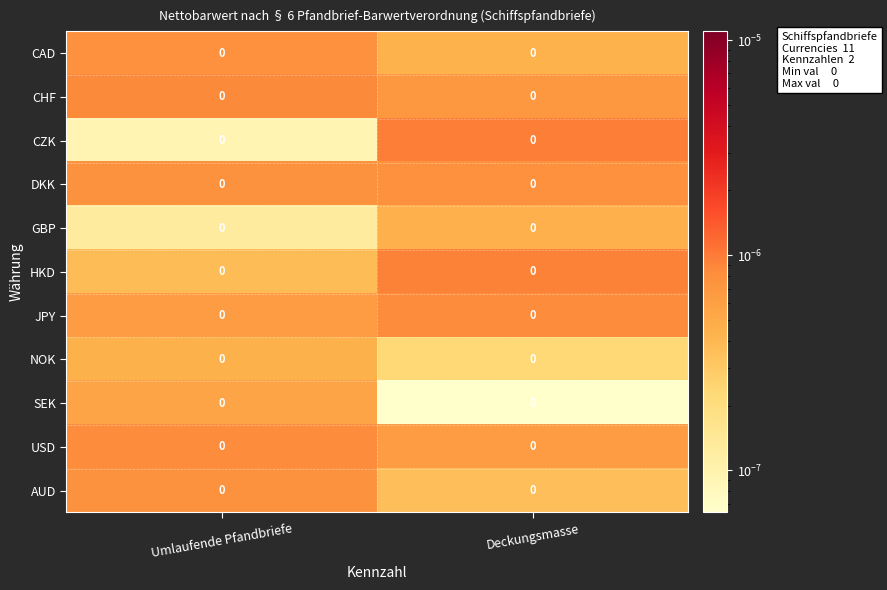

Reading left to right, transcribe all the data shown in this chart.

CAD: Umlaufende Pfandbriefe=0.0	Deckungsmasse=0.0
CHF: Umlaufende Pfandbriefe=0.0	Deckungsmasse=0.0
CZK: Umlaufende Pfandbriefe=0.0	Deckungsmasse=0.0
DKK: Umlaufende Pfandbriefe=0.0	Deckungsmasse=0.0
GBP: Umlaufende Pfandbriefe=0.0	Deckungsmasse=0.0
HKD: Umlaufende Pfandbriefe=0.0	Deckungsmasse=0.0
JPY: Umlaufende Pfandbriefe=0.0	Deckungsmasse=0.0
NOK: Umlaufende Pfandbriefe=0.0	Deckungsmasse=0.0
SEK: Umlaufende Pfandbriefe=0.0	Deckungsmasse=0.0
USD: Umlaufende Pfandbriefe=0.0	Deckungsmasse=0.0
AUD: Umlaufende Pfandbriefe=0.0	Deckungsmasse=0.0